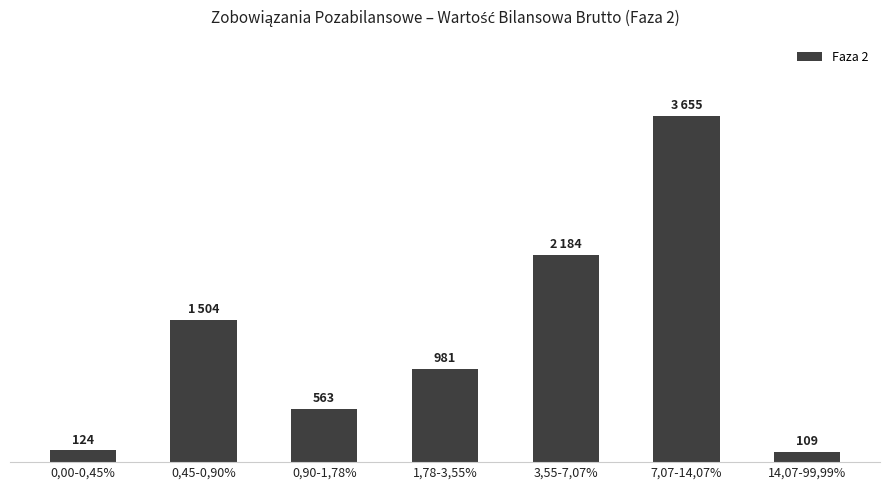

List the labels in order of value, largest first.

7,07-14,07%, 3,55-7,07%, 0,45-0,90%, 1,78-3,55%, 0,90-1,78%, 0,00-0,45%, 14,07-99,99%